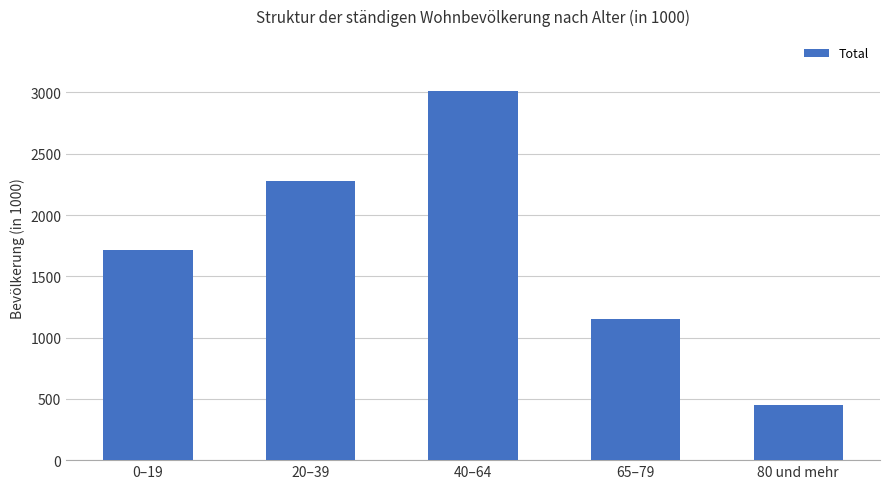

What position from the right is 80 und mehr?

1